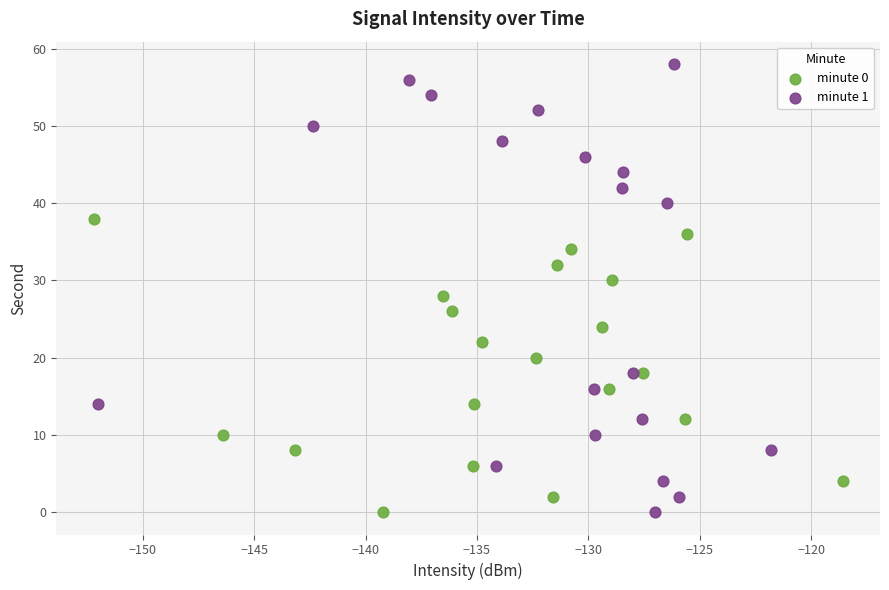

Which series reaches the maximum Y coordinate?

minute 1